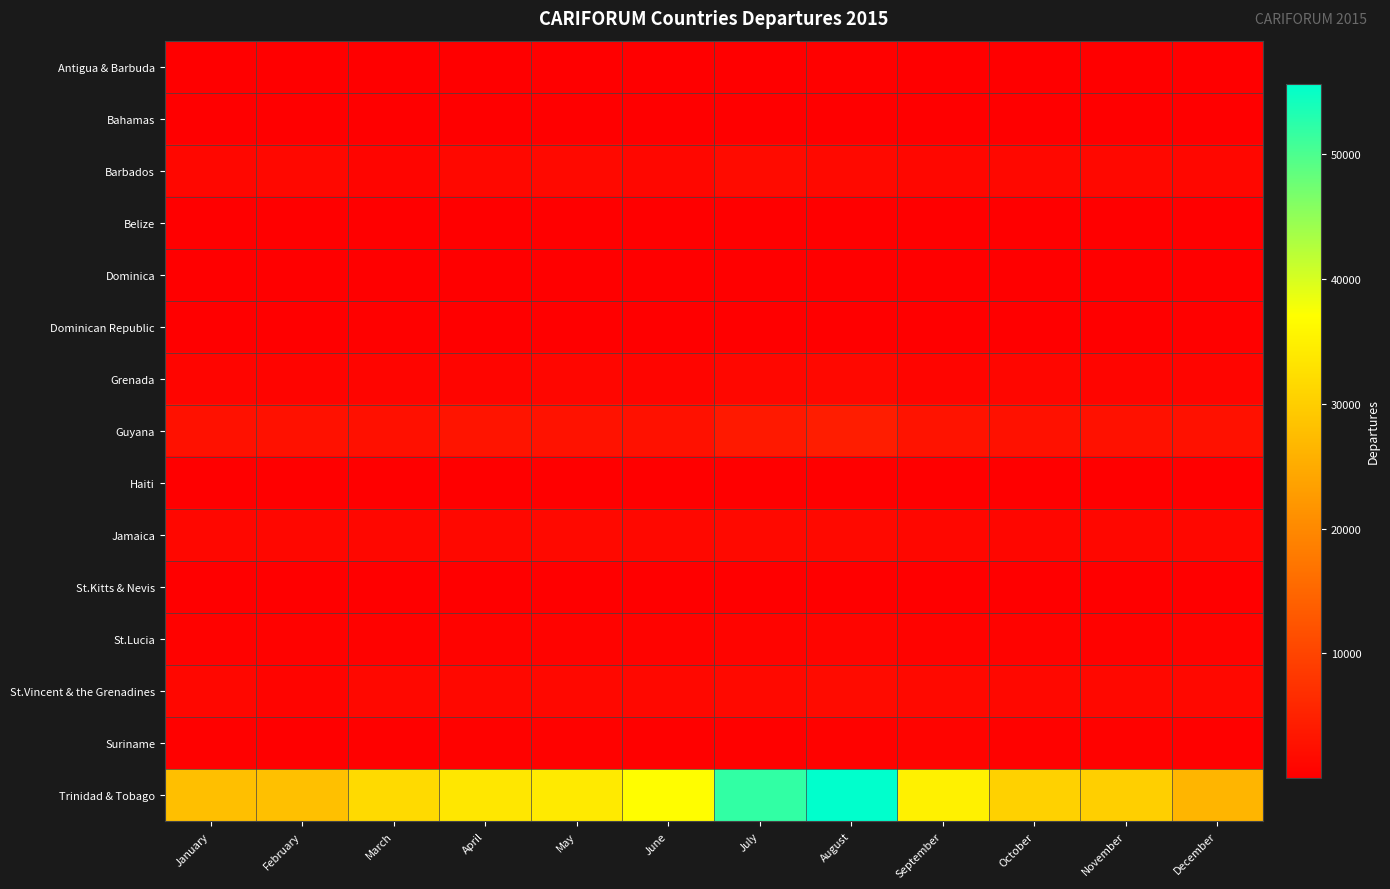

At October, list the series in order from smallest to largest.

Haiti, Belize, St.Kitts & Nevis, Bahamas, Dominica, Antigua & Barbuda, Dominican Republic, Suriname, St.Lucia, Jamaica, Grenada, Barbados, St.Vincent & the Grenadines, Guyana, Trinidad & Tobago